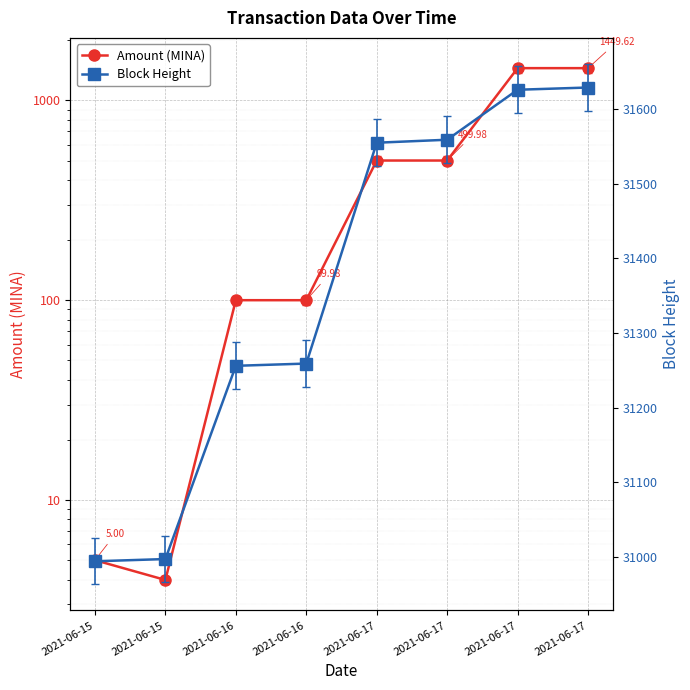

At 2021-06-17, list the series in order from smallest to largest.

Amount (MINA), Block Height